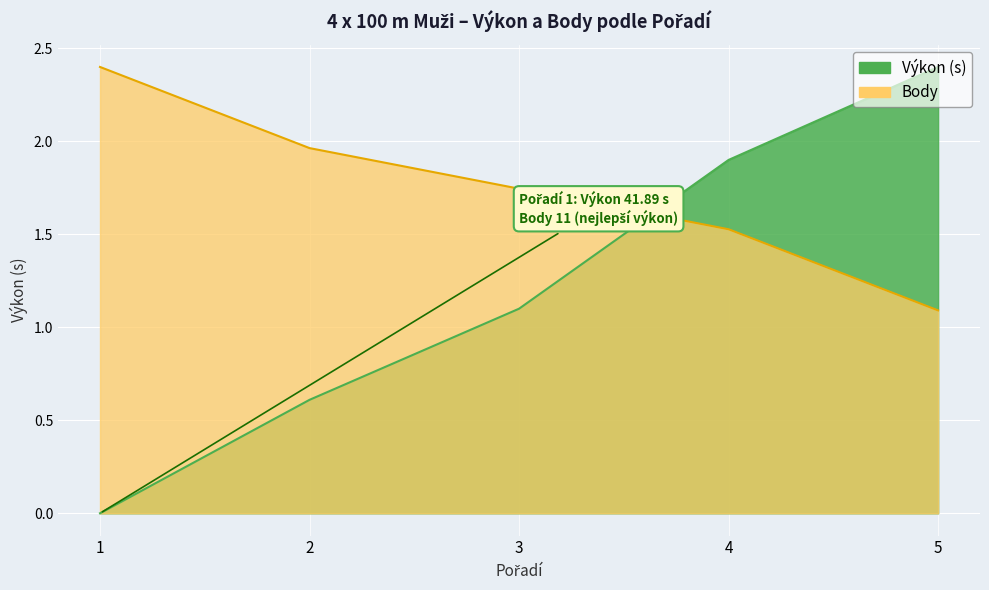

How many times do Body and Výkon cross each other?

1